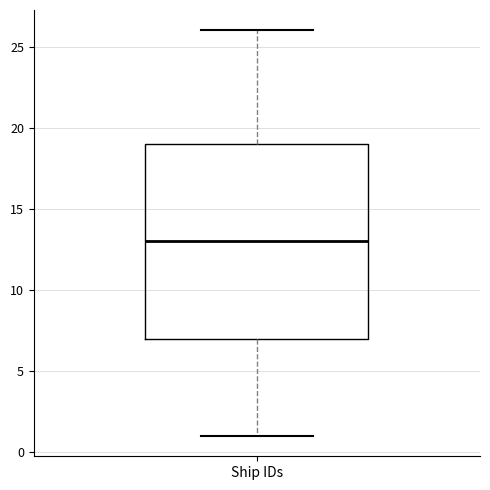

Read this box plot against the y-axis: the position of the median line, the range covered by the box, and the ends of both whiskers. The values are not printed on the chart, so give them approximately, as read against the axis.

median 13, box 7 to 19, whiskers 1 to 26